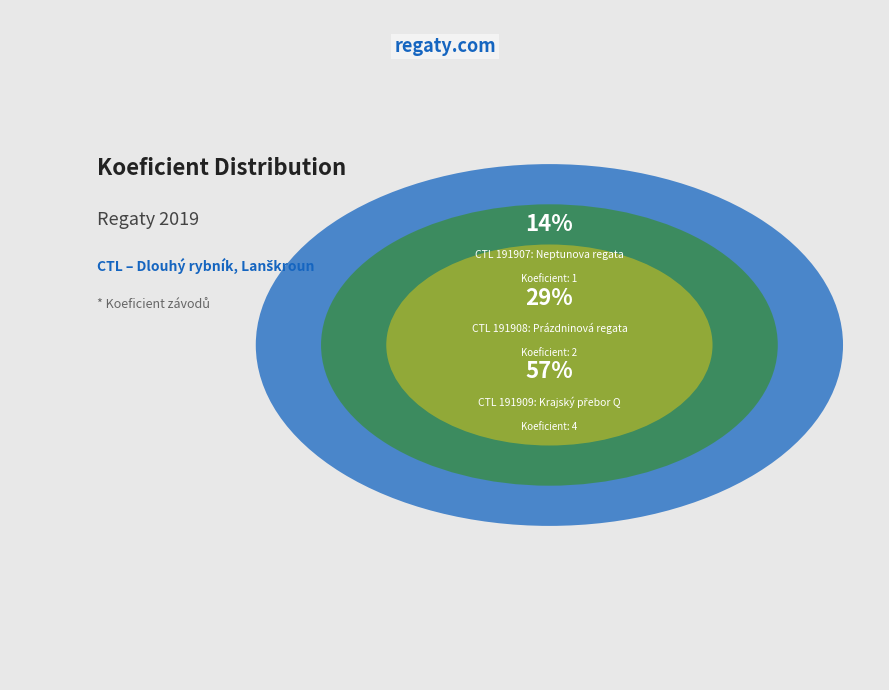

How many segments does this pie chart have?

3